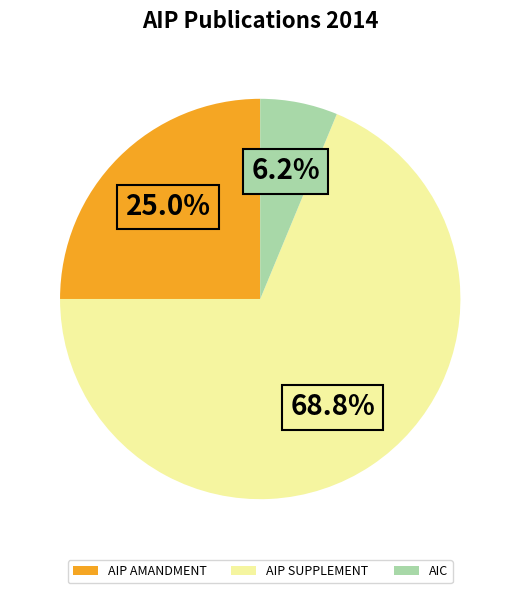

Rank the categories by value from lowest to highest.

AIC, AIP AMANDMENT, AIP SUPPLEMENT